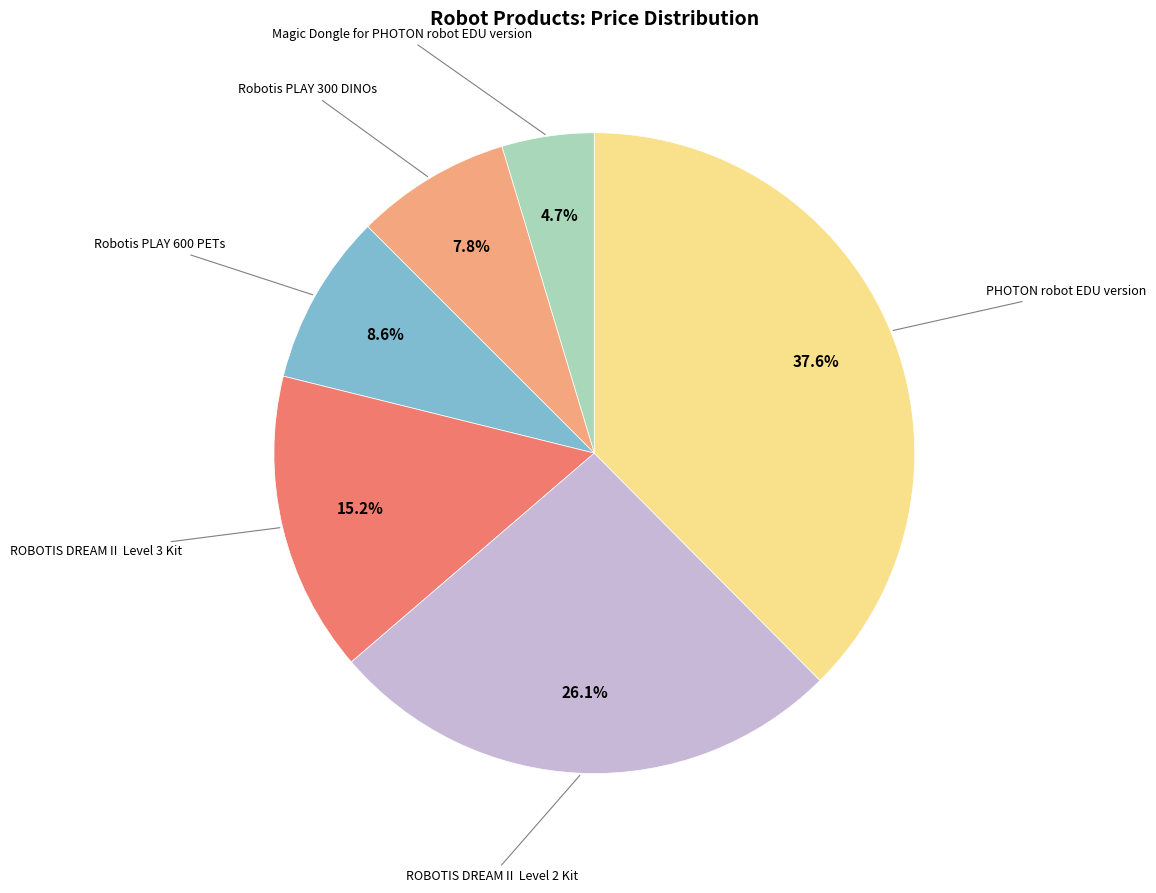

Is there any slice that represents more than half of the pie?

No